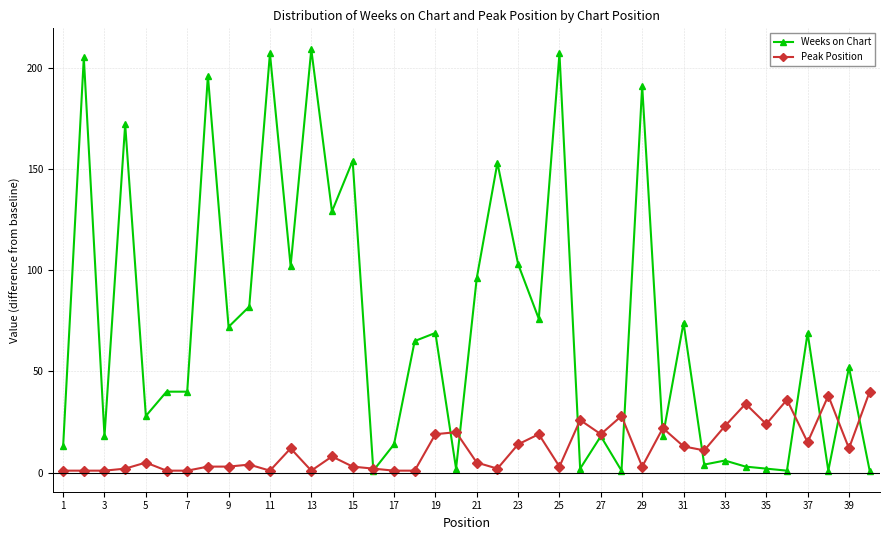

List the series in order of their peak value, highest first.

Weeks on Chart, Peak Position